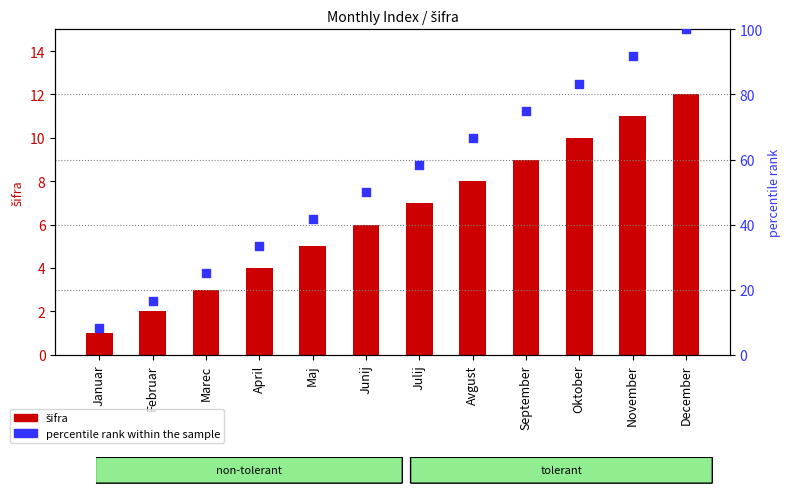

What is the total value across all series at Maj?

46.7